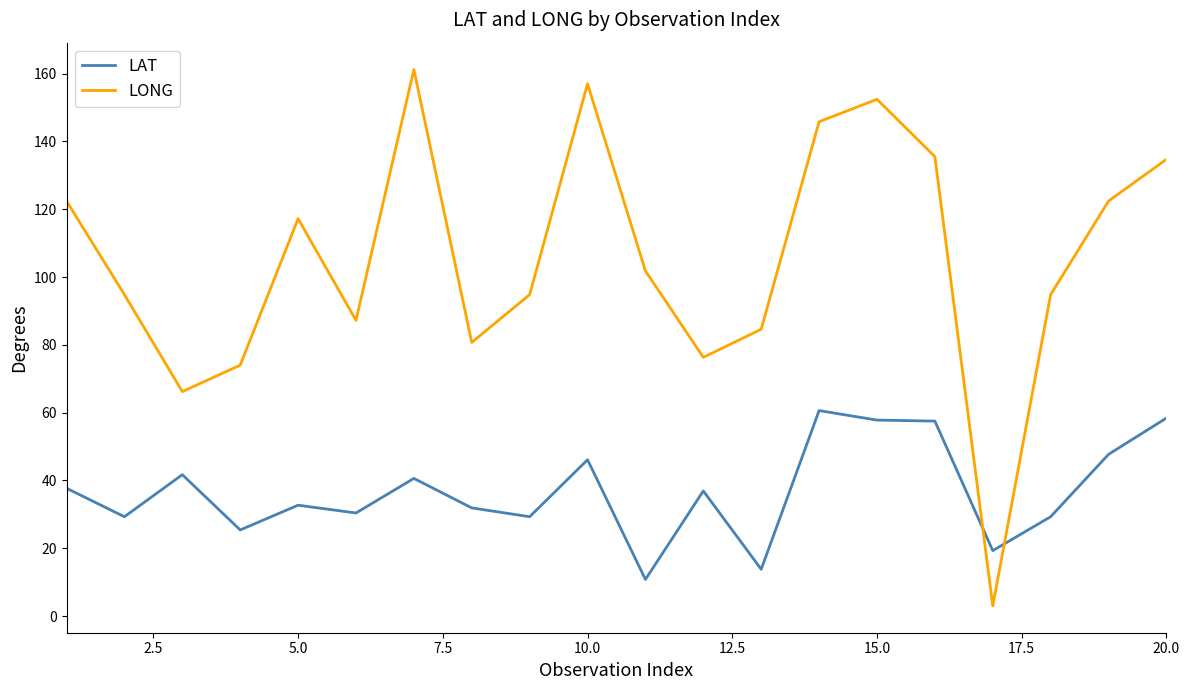

Does the chart have visible grid lines?

No